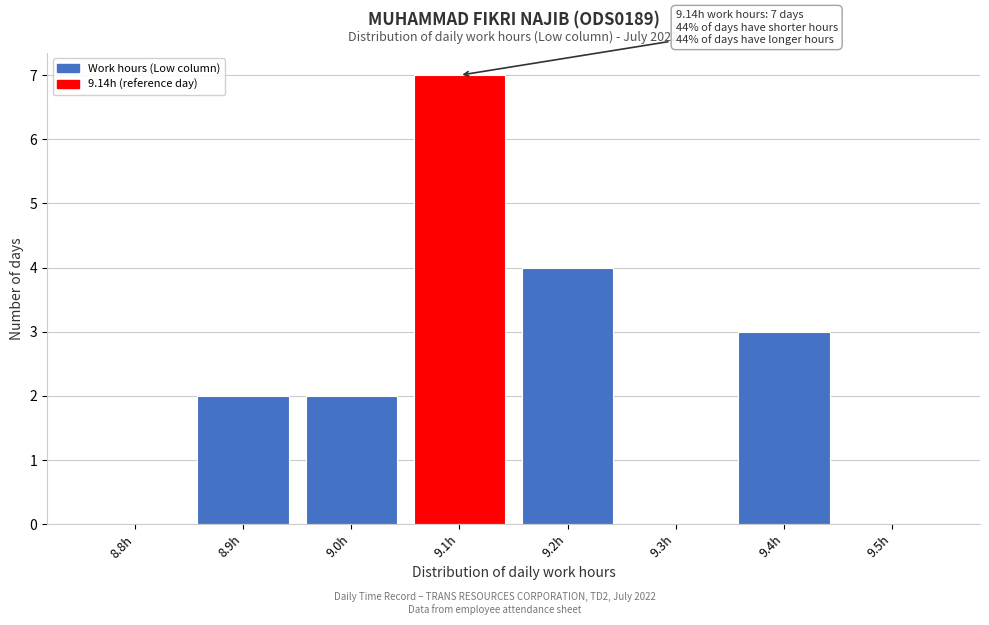

Reading left to right, list all the values displayed in this chart.

8.8h=0	8.9h=2	9.0h=2	9.1h=7	9.2h=4	9.3h=0	9.4h=3	9.5h=0